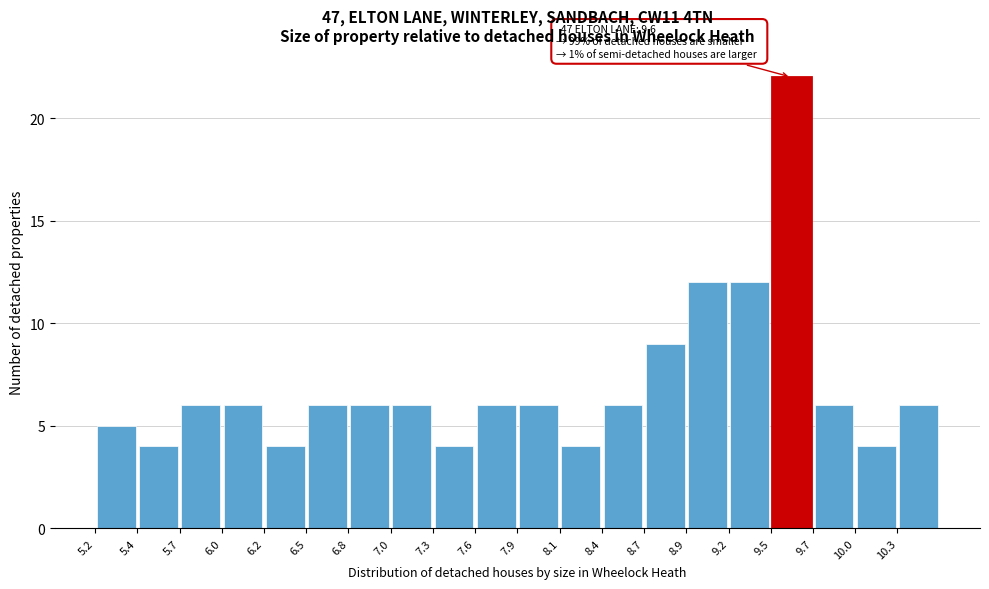

Over which range of the x-axis is the bar tallest?

9.47 to 9.74